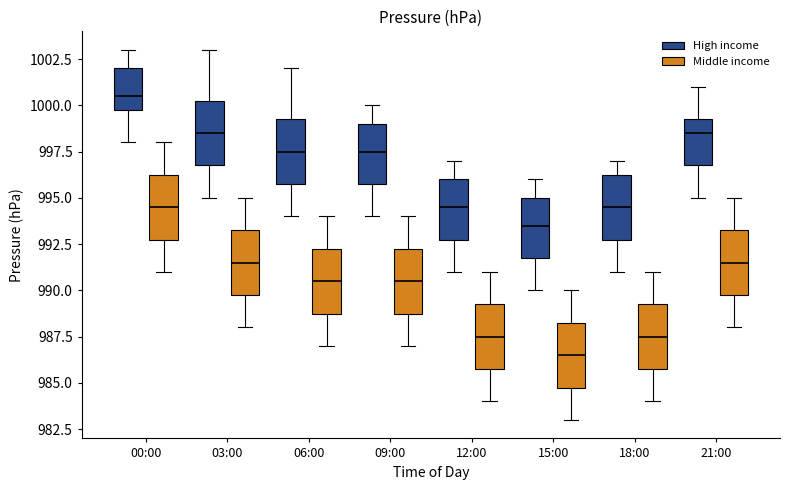

Reading left to right, read every box against the y-axis: the position of its median line, the range the box covers, and the ends of its whiskers. The values are not printed on the chart, so give them approximately, as read against the axis.

00:00 (High income): median 1000.5, box 1000.0 to 1002.0, whiskers 998.0 to 1003.0
00:00 (Middle income): median 994.5, box 993.0 to 996.5, whiskers 991.0 to 998.0
03:00 (High income): median 998.5, box 997.0 to 1000.5, whiskers 995.0 to 1003.0
03:00 (Middle income): median 991.5, box 990.0 to 993.5, whiskers 988.0 to 995.0
06:00 (High income): median 997.5, box 996.0 to 999.5, whiskers 994.0 to 1002.0
06:00 (Middle income): median 990.5, box 989.0 to 992.5, whiskers 987.0 to 994.0
09:00 (High income): median 997.5, box 996.0 to 999.0, whiskers 994.0 to 1000.0
09:00 (Middle income): median 990.5, box 989.0 to 992.5, whiskers 987.0 to 994.0
12:00 (High income): median 994.5, box 993.0 to 996.0, whiskers 991.0 to 997.0
12:00 (Middle income): median 987.5, box 986.0 to 989.5, whiskers 984.0 to 991.0
15:00 (High income): median 993.5, box 992.0 to 995.0, whiskers 990.0 to 996.0
15:00 (Middle income): median 986.5, box 985.0 to 988.5, whiskers 983.0 to 990.0
18:00 (High income): median 994.5, box 993.0 to 996.5, whiskers 991.0 to 997.0
18:00 (Middle income): median 987.5, box 986.0 to 989.5, whiskers 984.0 to 991.0
21:00 (High income): median 998.5, box 997.0 to 999.5, whiskers 995.0 to 1001.0
21:00 (Middle income): median 991.5, box 990.0 to 993.5, whiskers 988.0 to 995.0